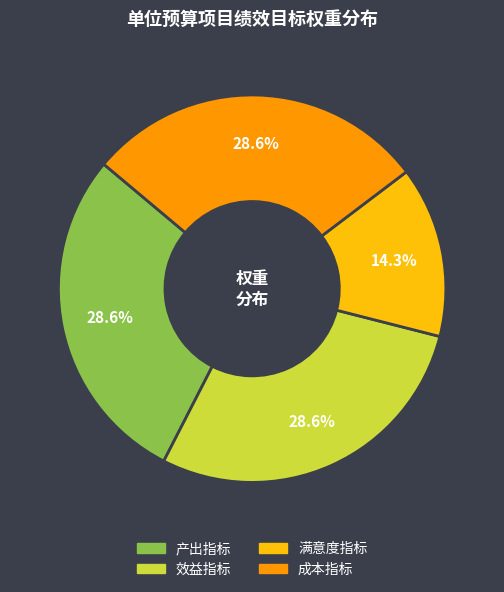

Is there any slice that represents more than half of the pie?

No